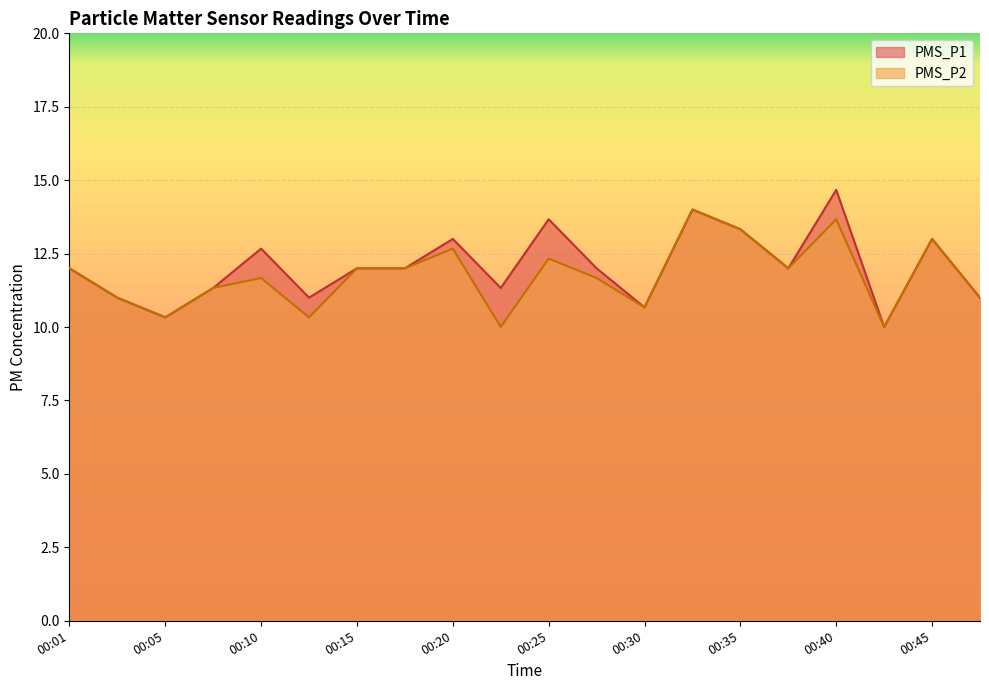

How many lines are shown in the chart?

2